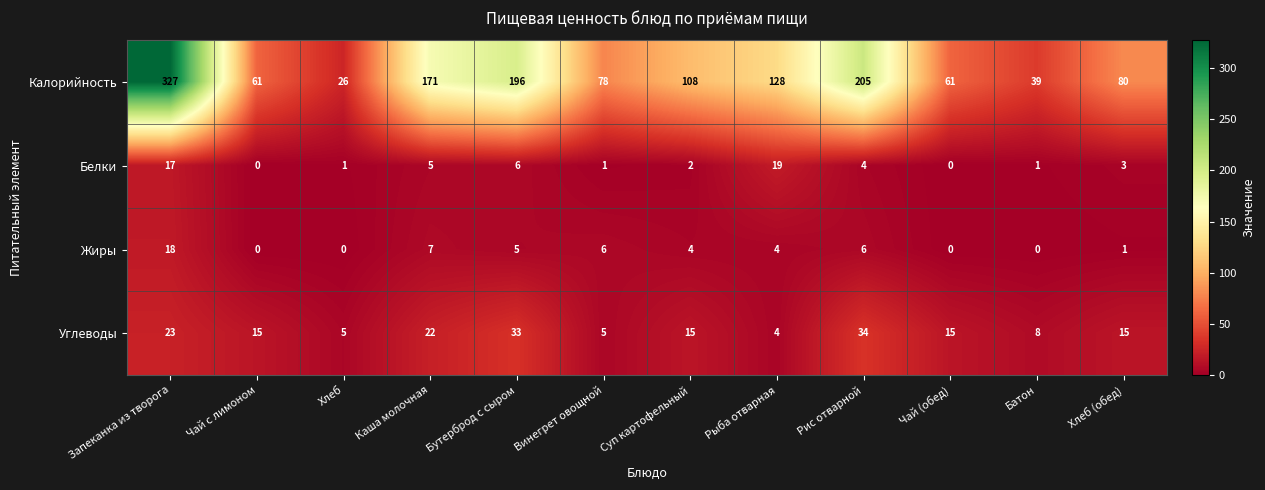

How many series are shown in this chart?

4